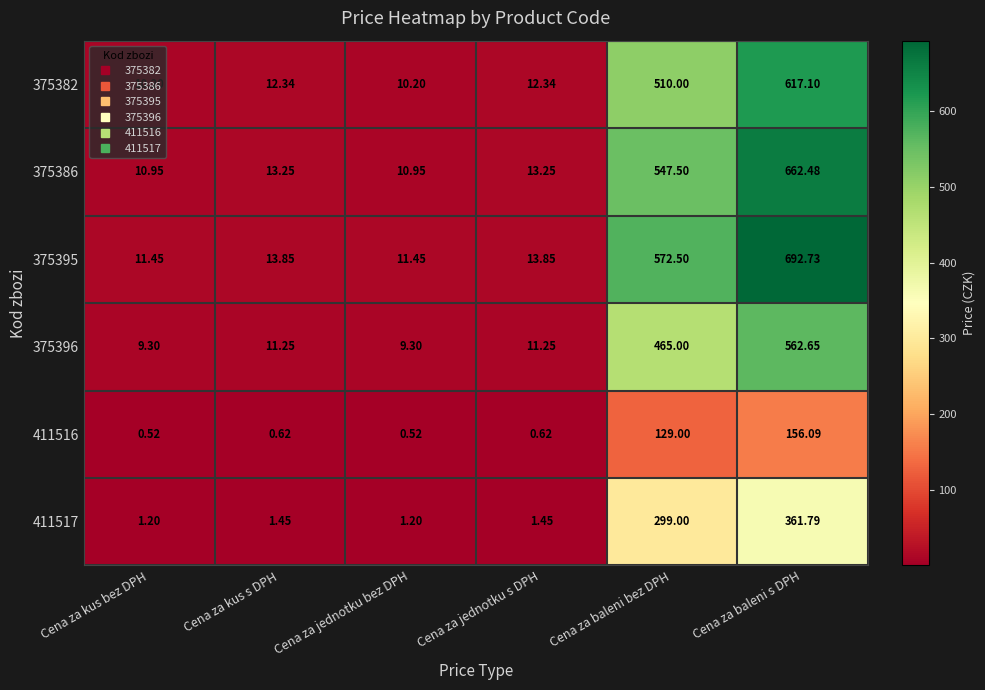

At which category does the chart reach its peak across all series?

Cena za baleni s DPH